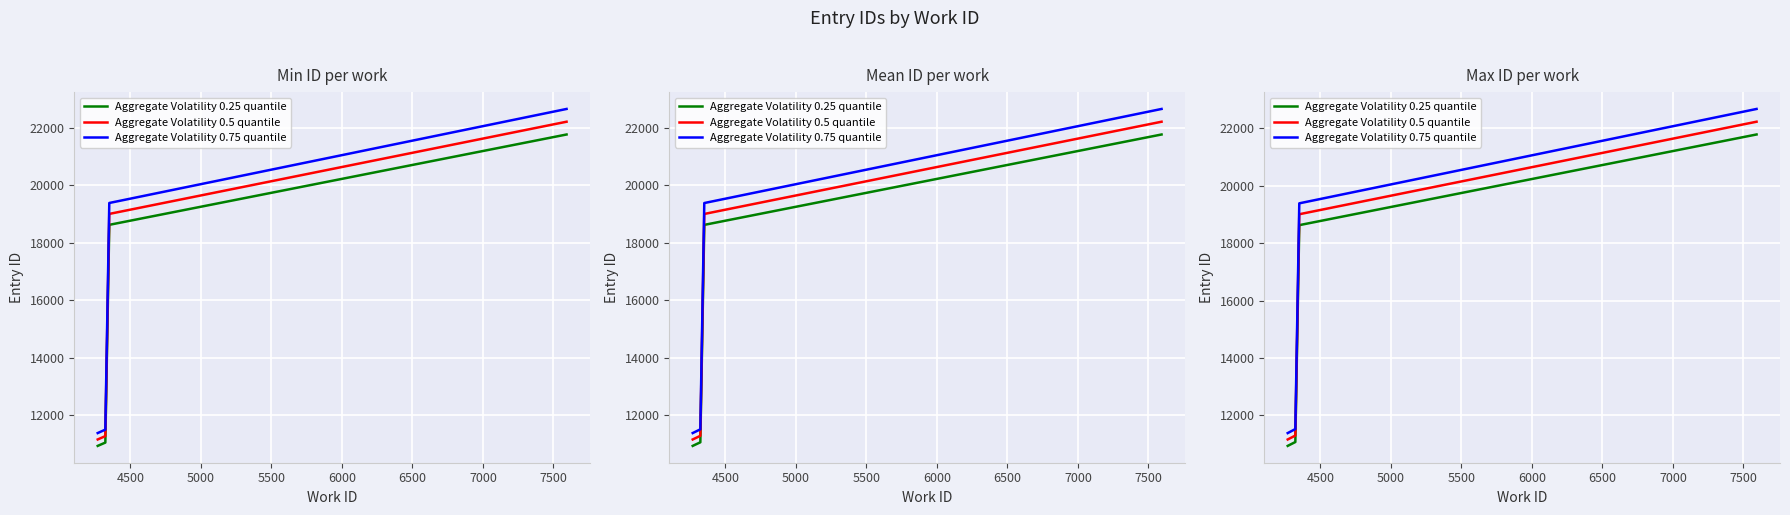

Rank the series by their average value, from lowest to highest.

Aggregate Volatility 0.25 quantile, Aggregate Volatility 0.5 quantile, Aggregate Volatility 0.75 quantile